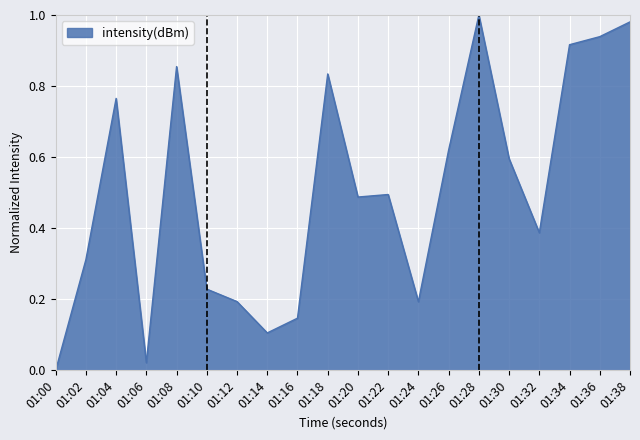

True or false: the data has more than 1 interior local peaks.

True